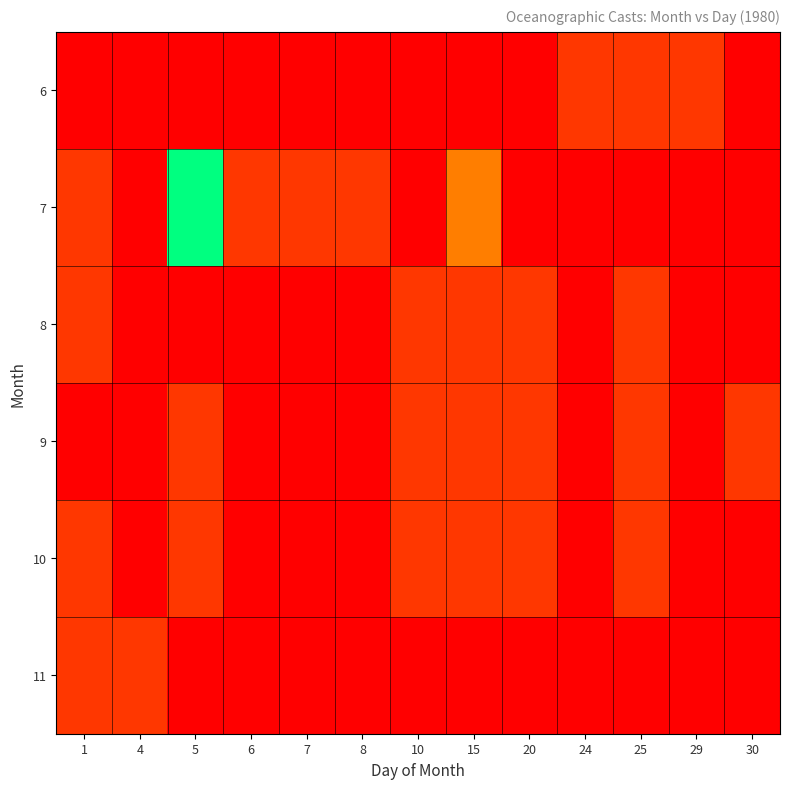

Count the number of categories in the chart.

13